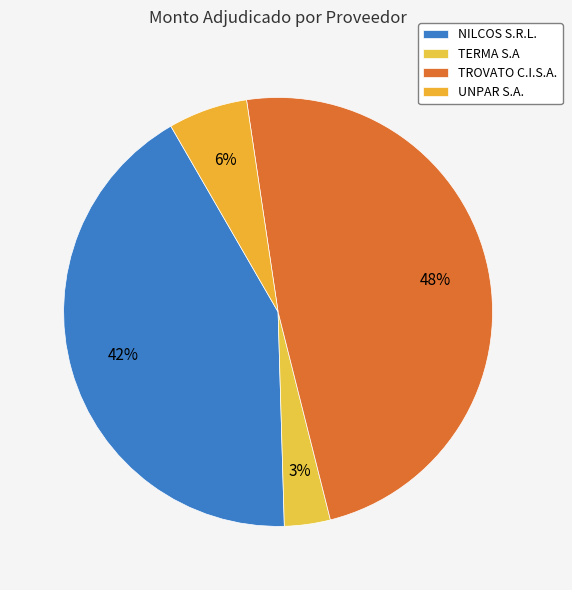

To the nearest percent, what portion does TROVATO C.I.S.A. represent?

48%